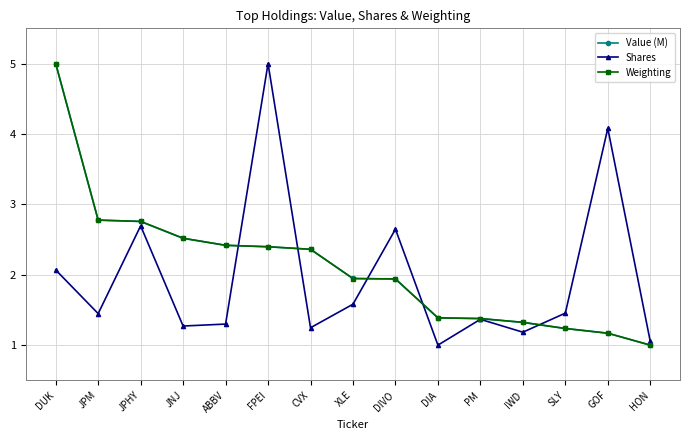

Is this an area chart (filled region under the line)?

No